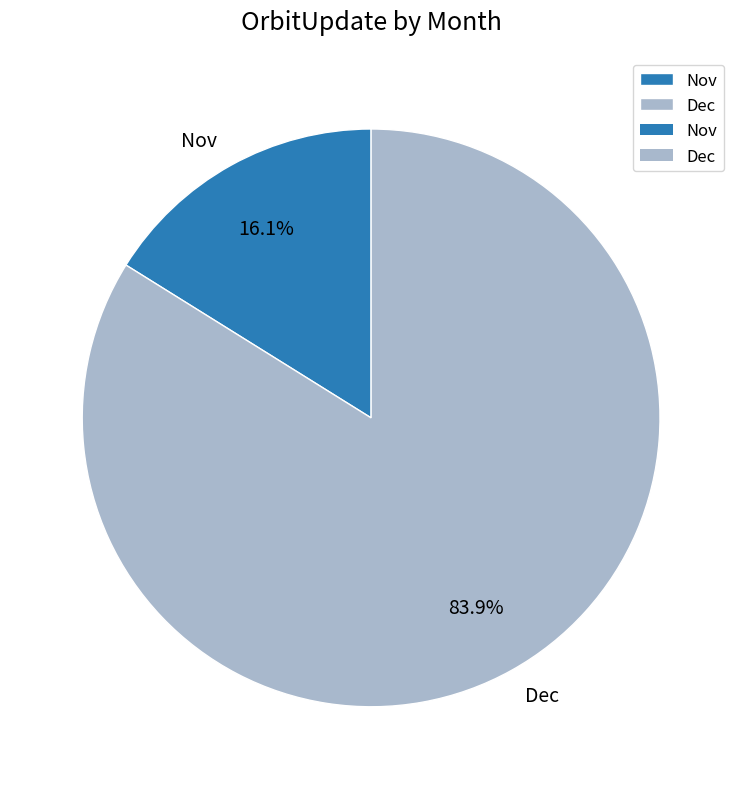

True or false: Nov accounts for 16% of the total.

True